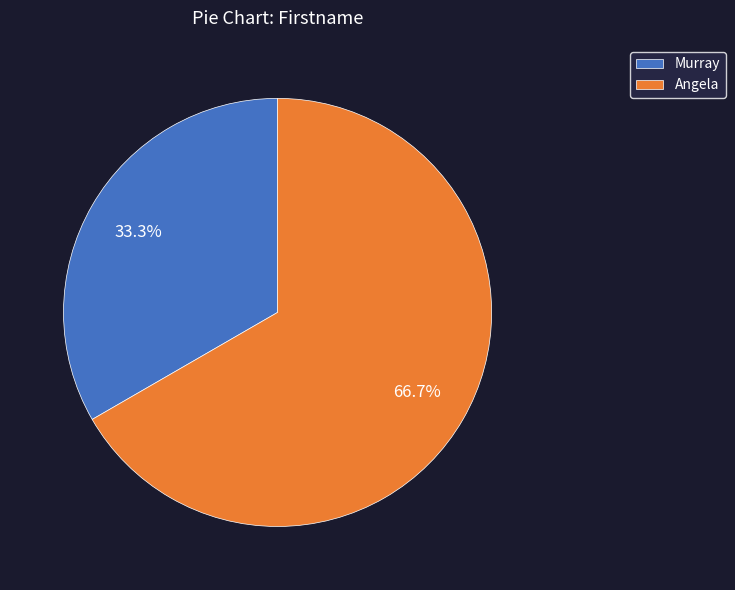

Combined, do Angela and Murray account for over 50%?

Yes